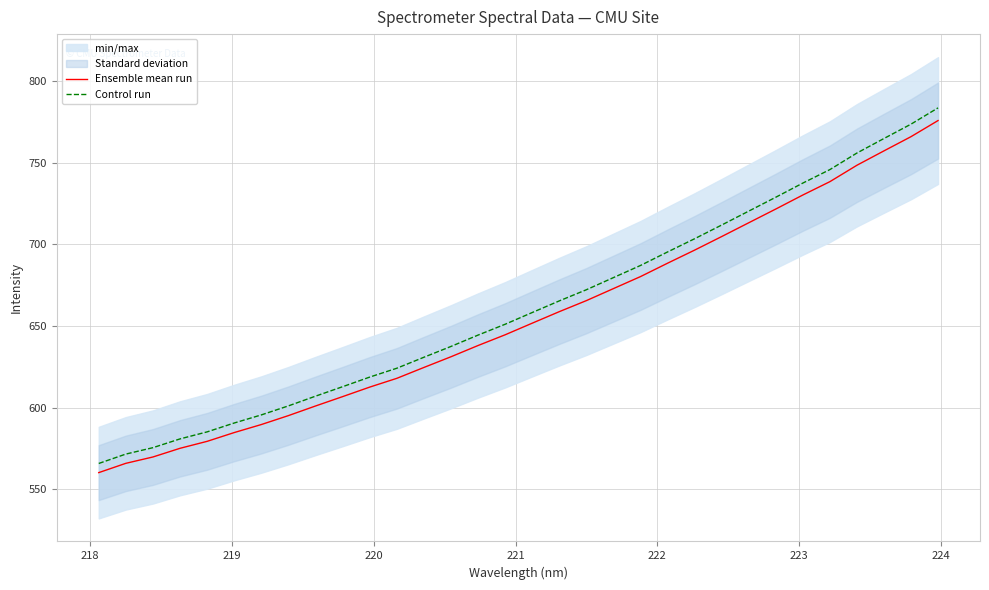

What is the average value of the Control run series?

661.8